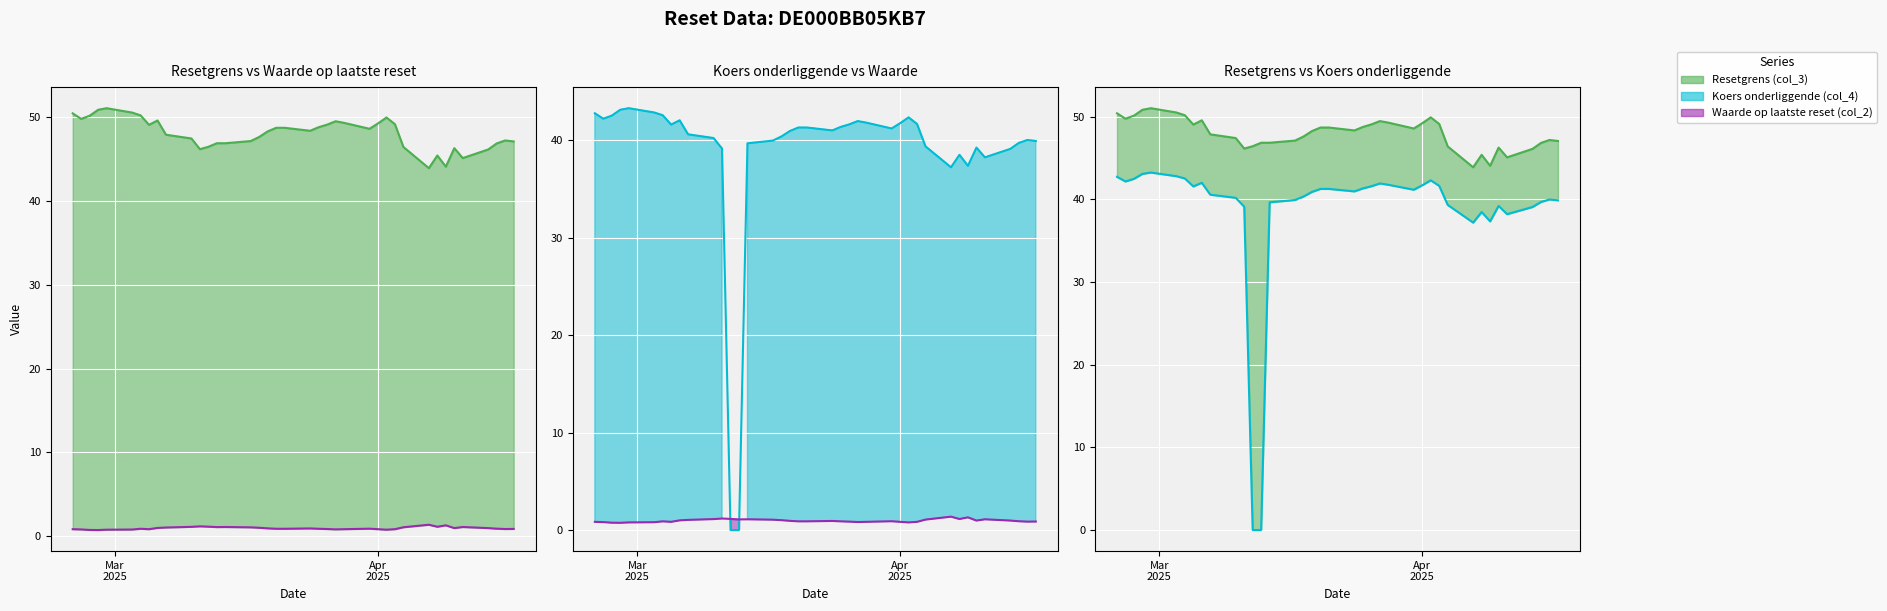

How many interior local peaks does the Koers onderliggende (col_4) line series have?

7